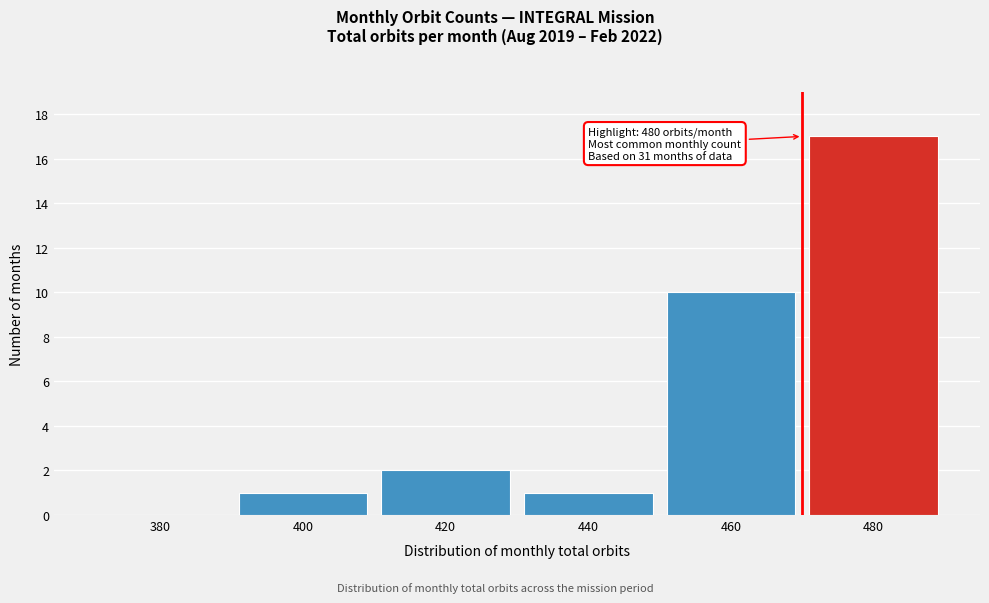

Reading right to left, extract all data points from this chart.

480=17	460=10	440=1	420=2	400=1	380=0